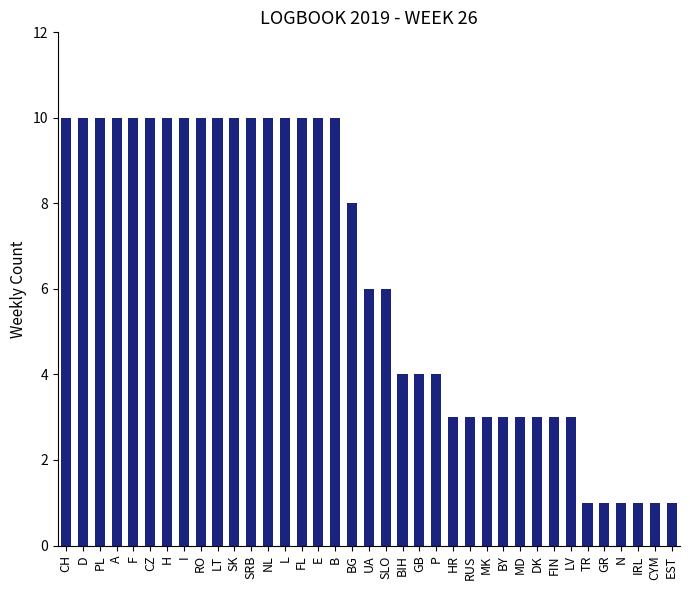

Is it true that the value at GB is 4?

True